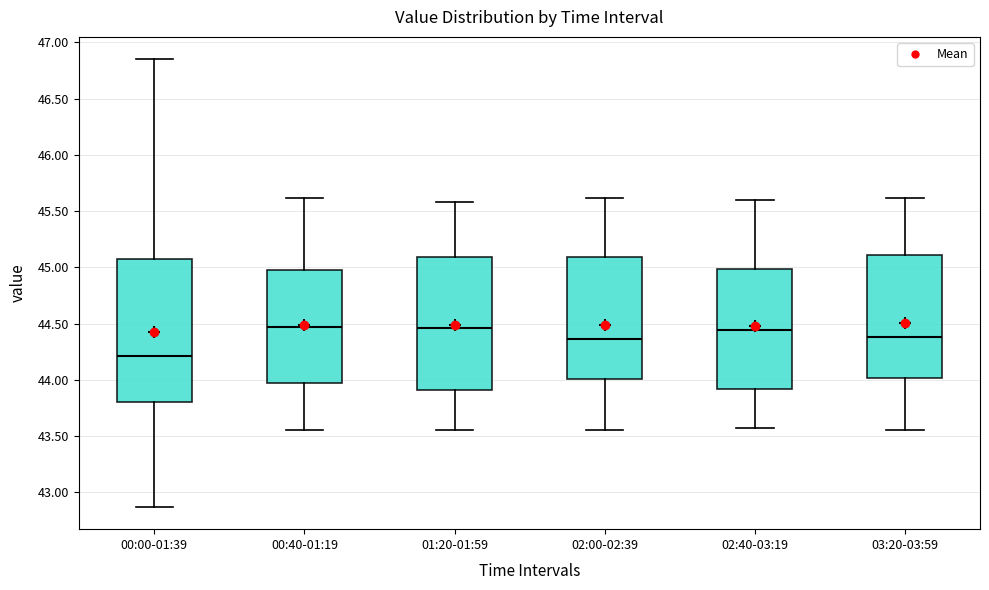

Which box is the tallest, from its lower edge to its upper edge?

00:00-01:39